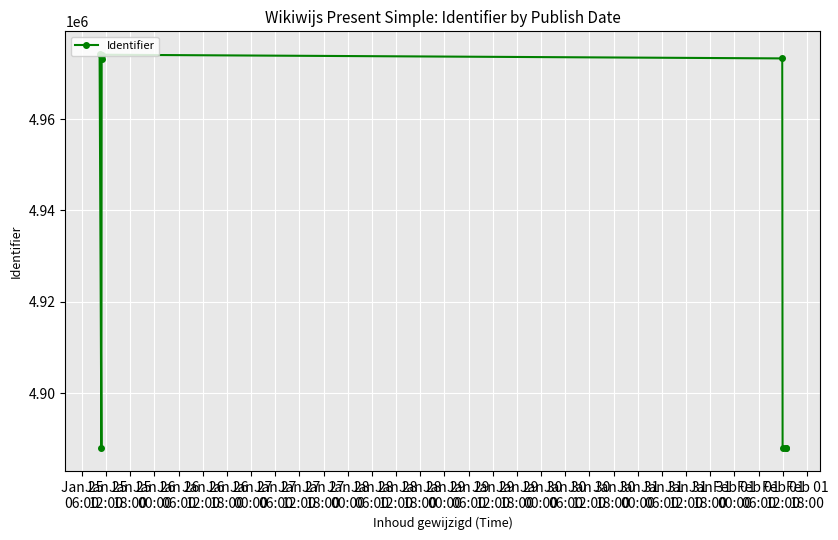

What is the difference between the maximum and minimum values?

86302